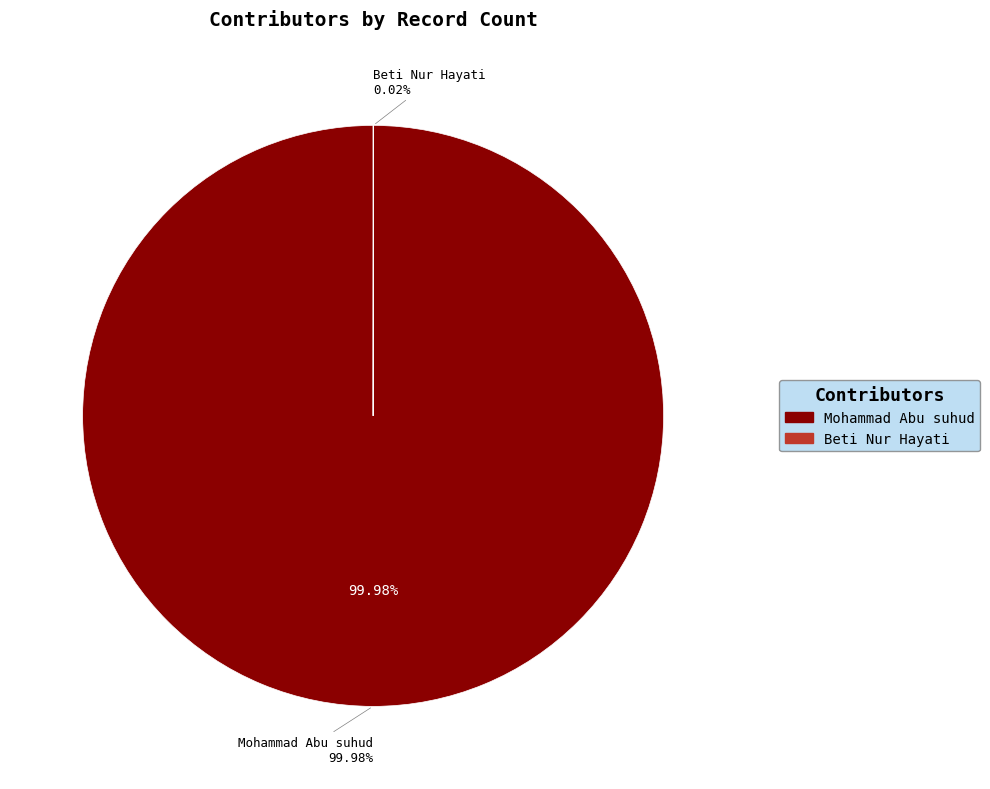

The Mohammad Abu suhud slice represents 99% of the pie. True or false?

False